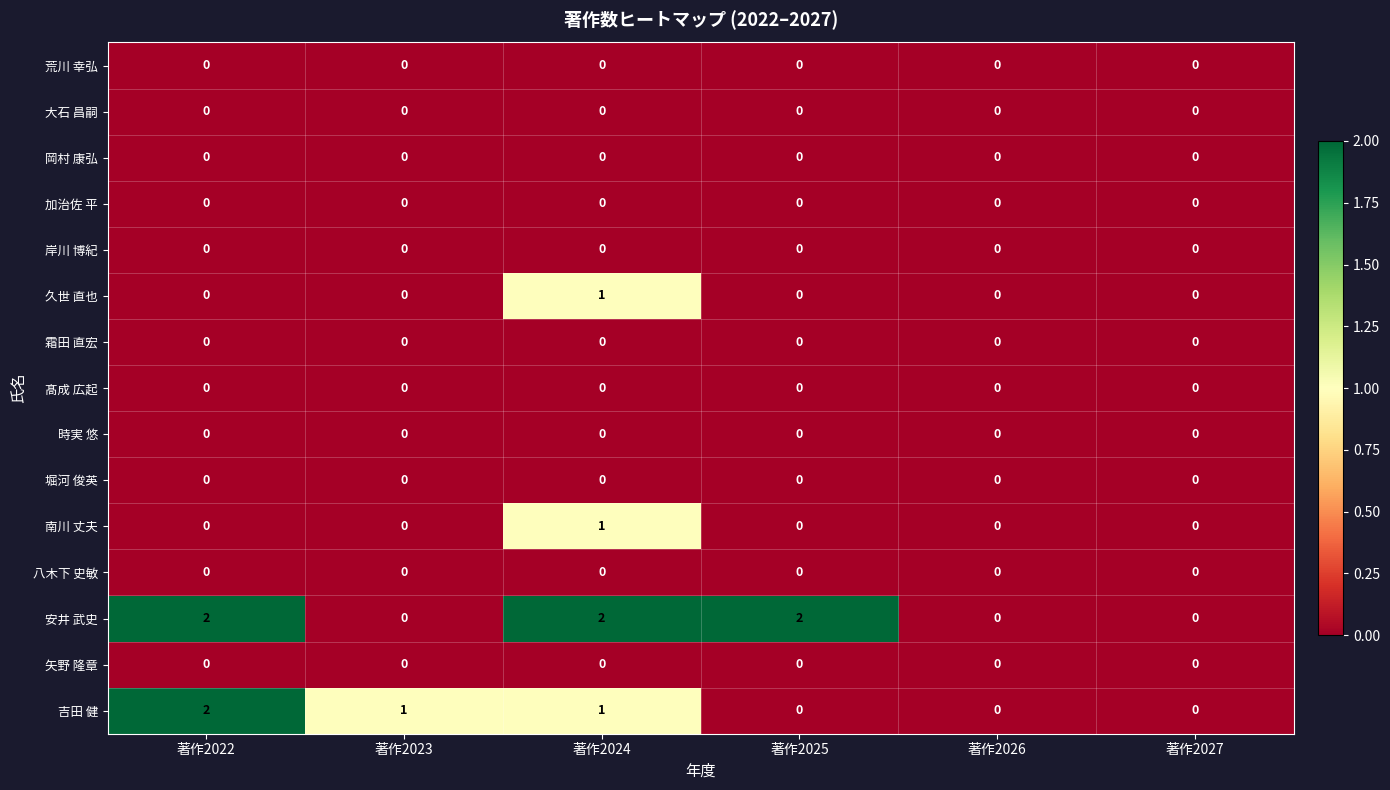

How many 吉田 健 values are between 0 and 1?

5